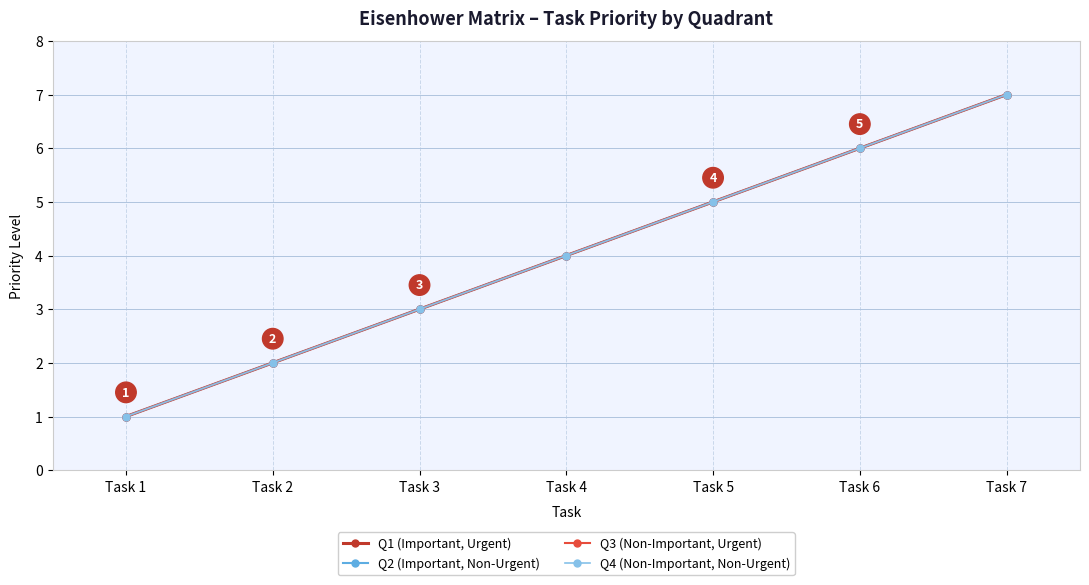

Between Task 3 and Task 4, which series saw the biggest shift?

Q1 (Important, Urgent)